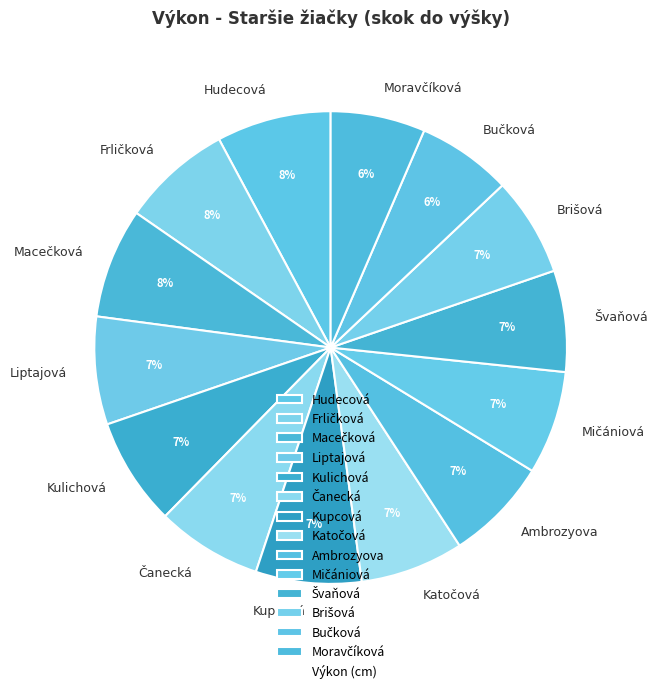

How many slices are in this pie chart?

14